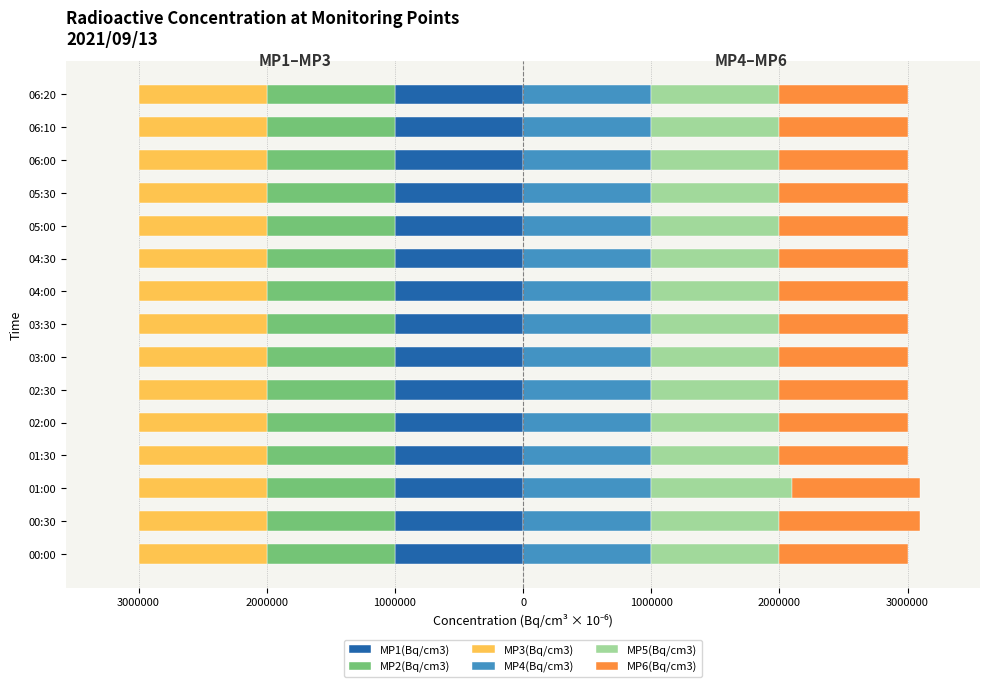

True or false: MP3(Bq/cm3) has a value of 0.9 at 9.

False